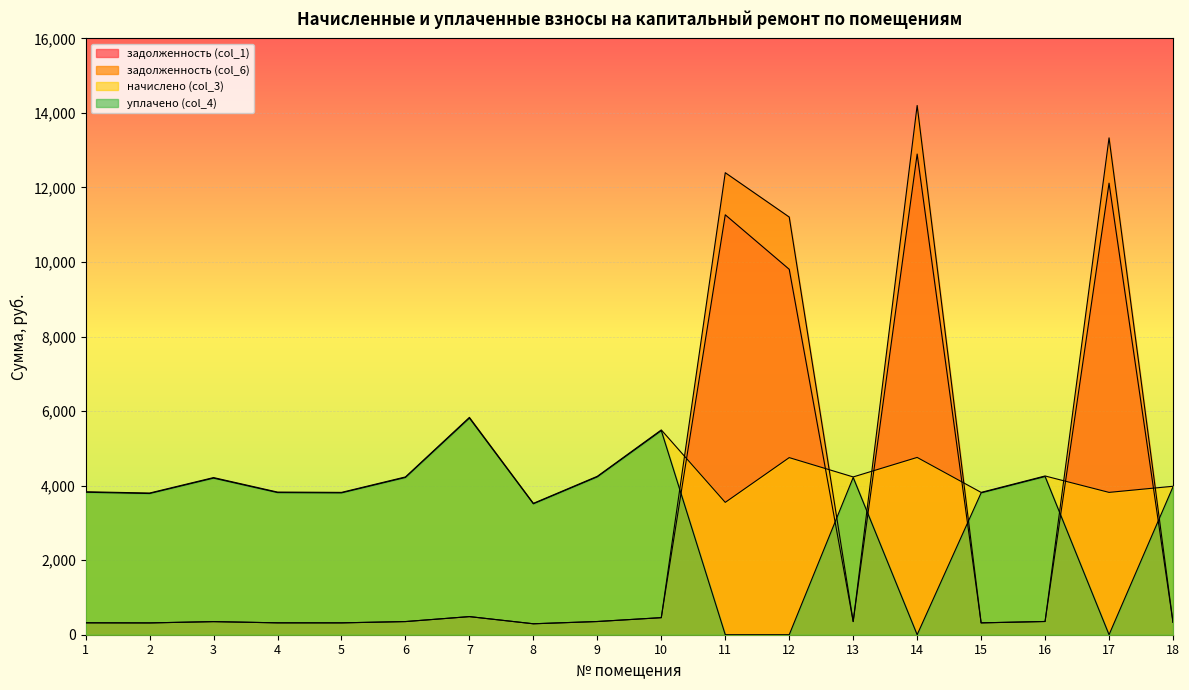

In уплачено (col_4), how many points are higher than both neighbors (excluding endpoints)?

5